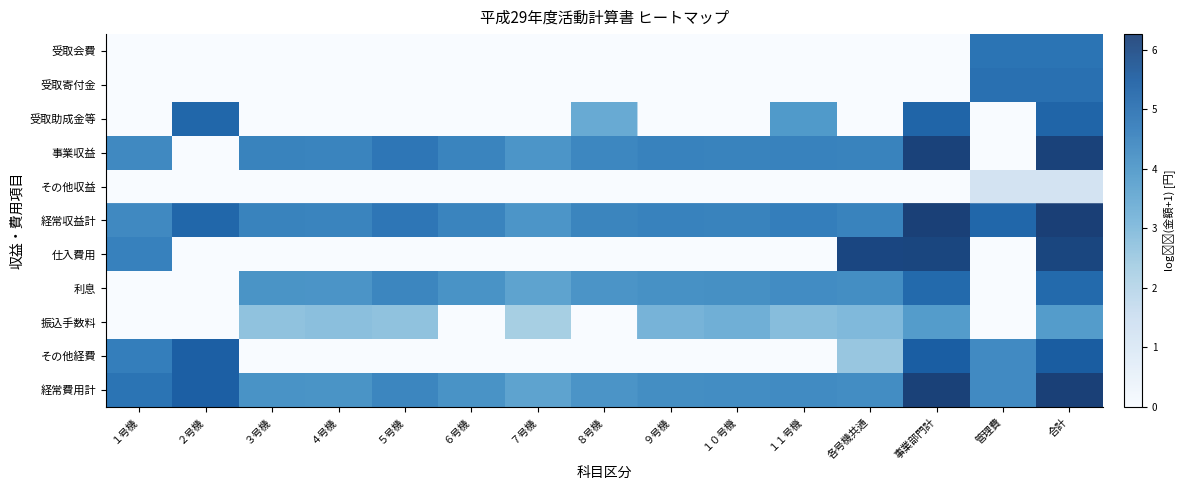

Is the value of row_9 at 各号機共通 greater than the value of row_3 at 各号機共通?

No